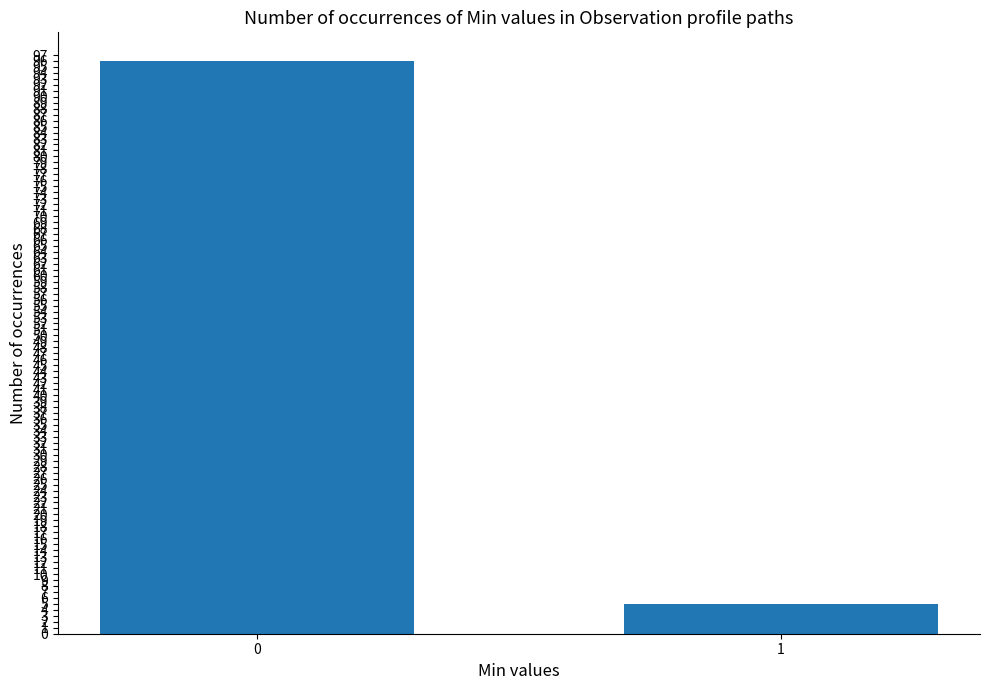

What is the value of the 1st bar from the left?

96